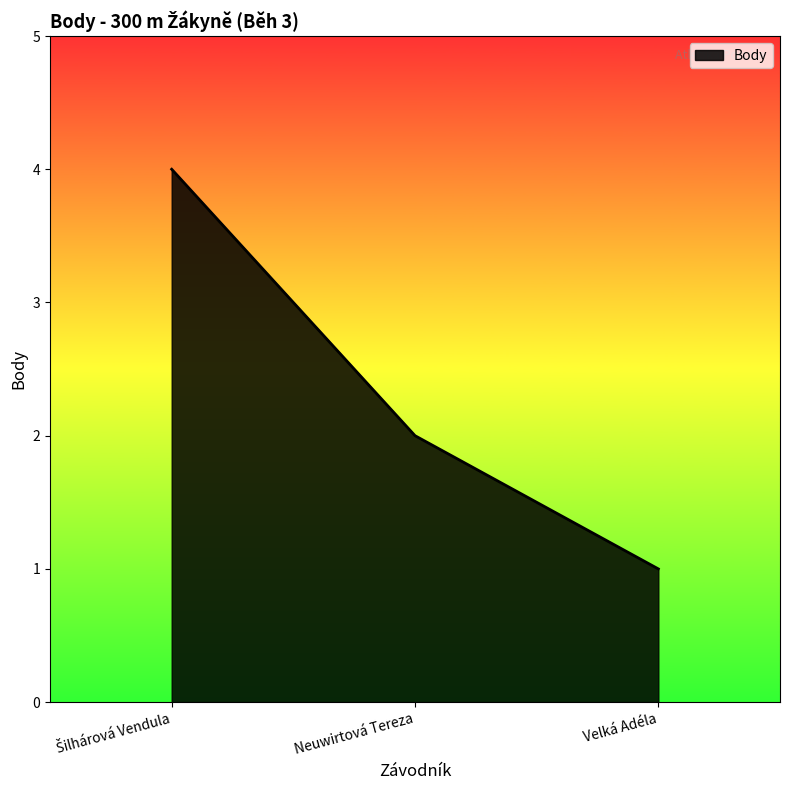

How many categories are shown in the chart?

3